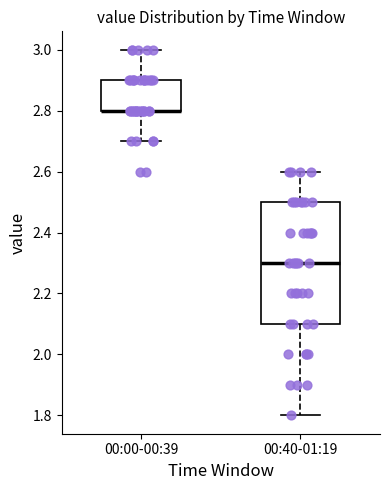

Where does the lower whisker of the box for 00:40-01:19 end on the y-axis? The values are not printed on the chart, so give them approximately, as read against the axis.

1.8